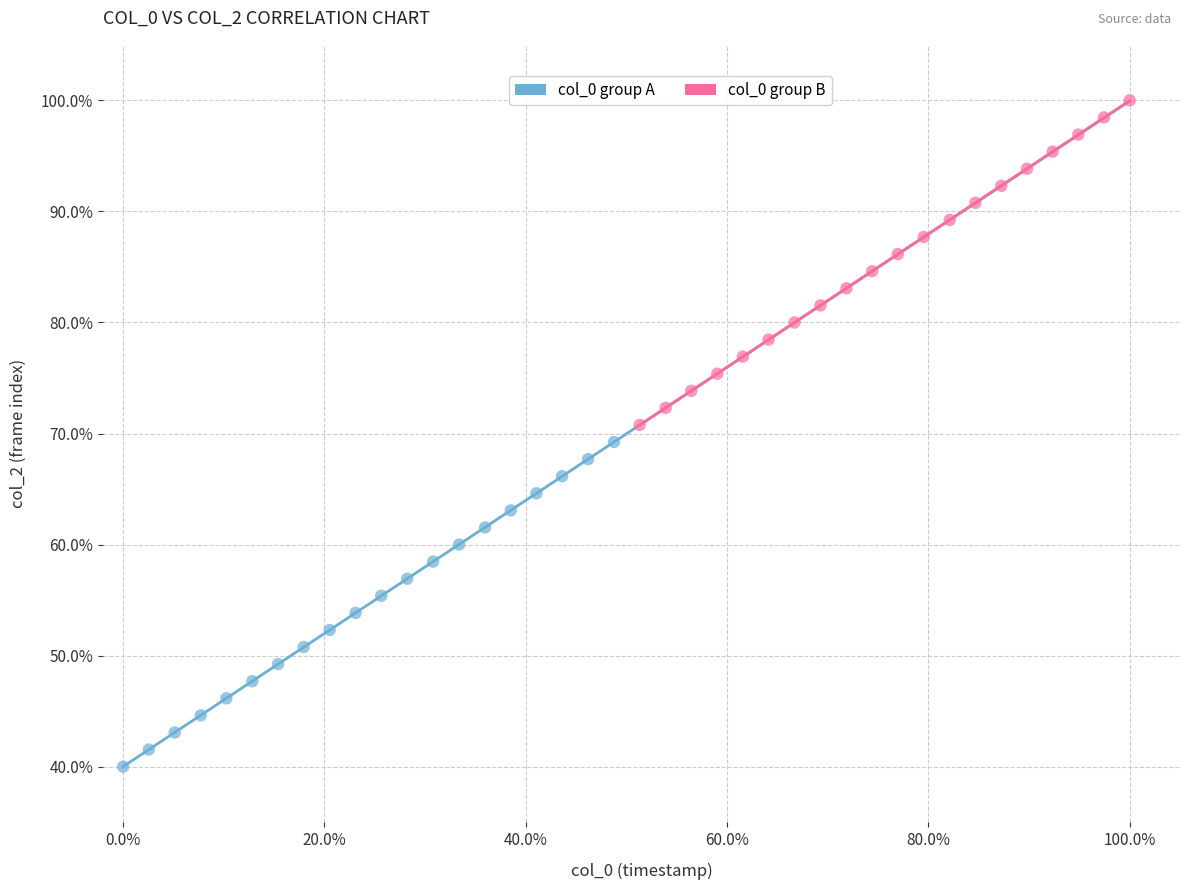

Which series contains the highest Y value?

col_0 group B